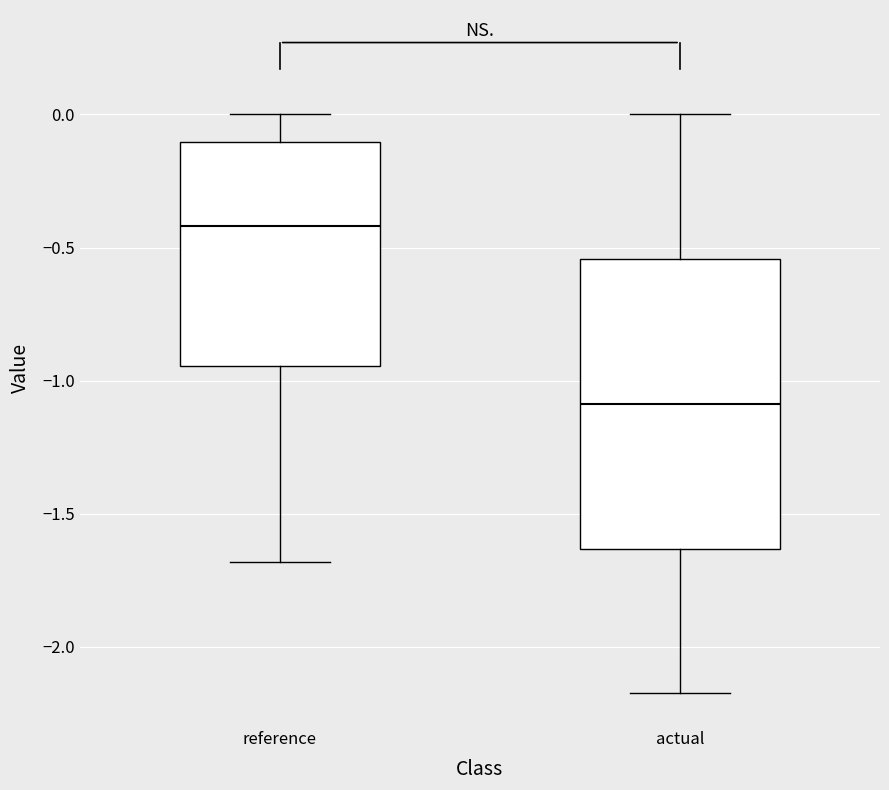

Reading left to right, transcribe this box plot: for each box, give where its median line is, the range the box spans, and where its two whiskers end, as read against the y-axis. The values are not printed on the chart, so give them approximately, as read against the axis.

reference: median -0.40, box -0.95 to -0.10, whiskers -1.70 to 0.00
actual: median -1.10, box -1.65 to -0.55, whiskers -2.20 to 0.00